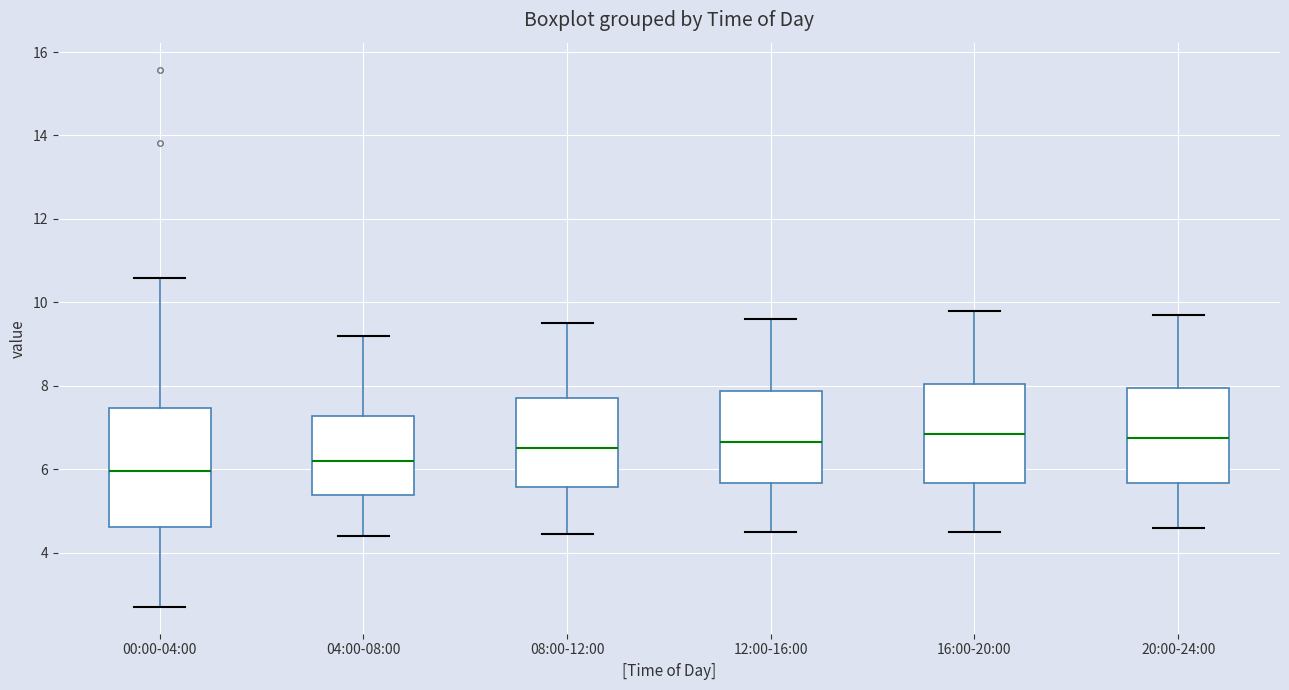

Where does the median line of the box for 00:00-04:00 sit on the y-axis? The values are not printed on the chart, so give them approximately, as read against the axis.

6.0